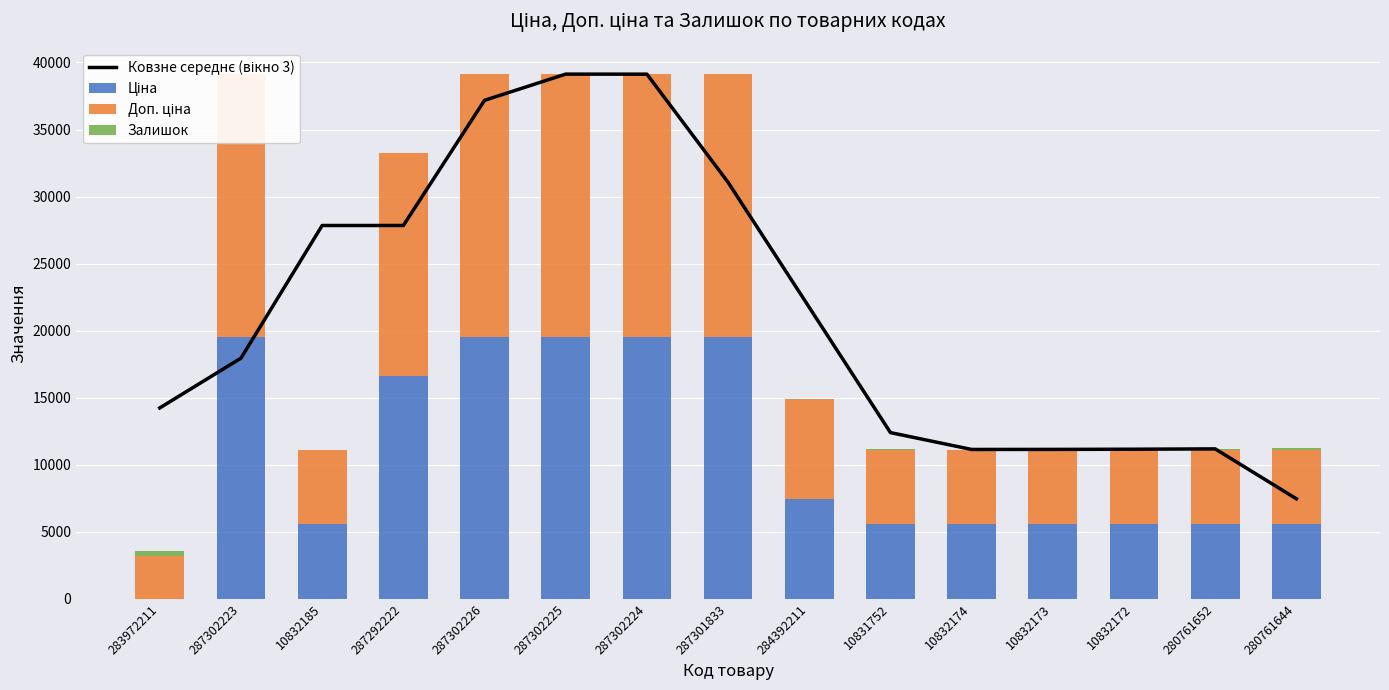

Where does the Ціна series first go above 5560?

287302223